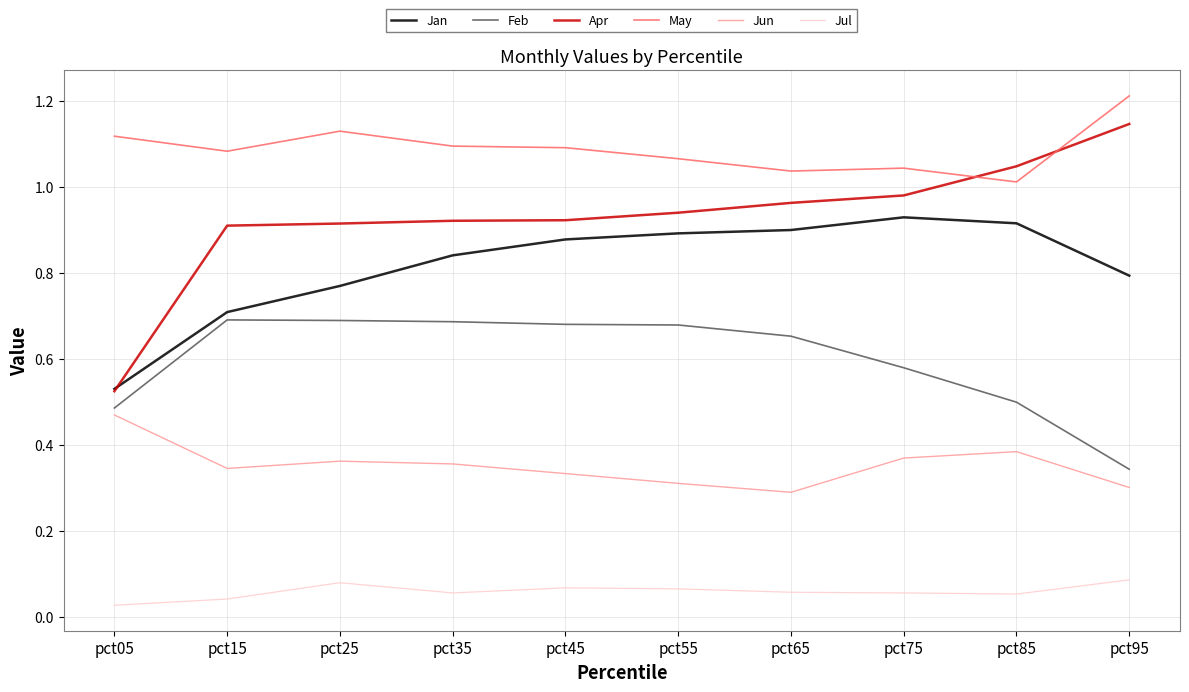

True or false: May and Feb intersect in this chart.

False